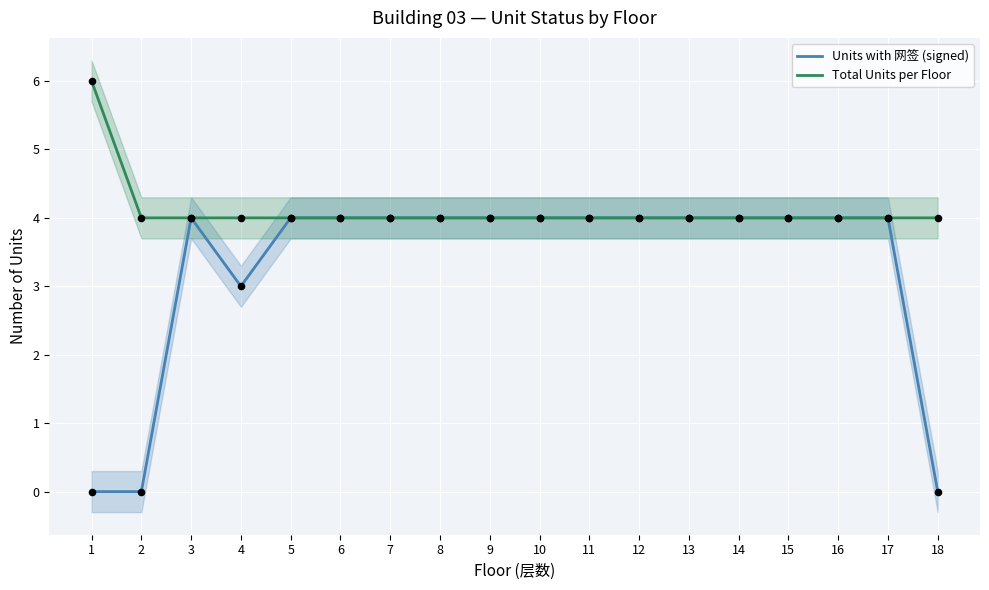

Which series reaches the minimum Y coordinate?

Units with 网签 (signed)